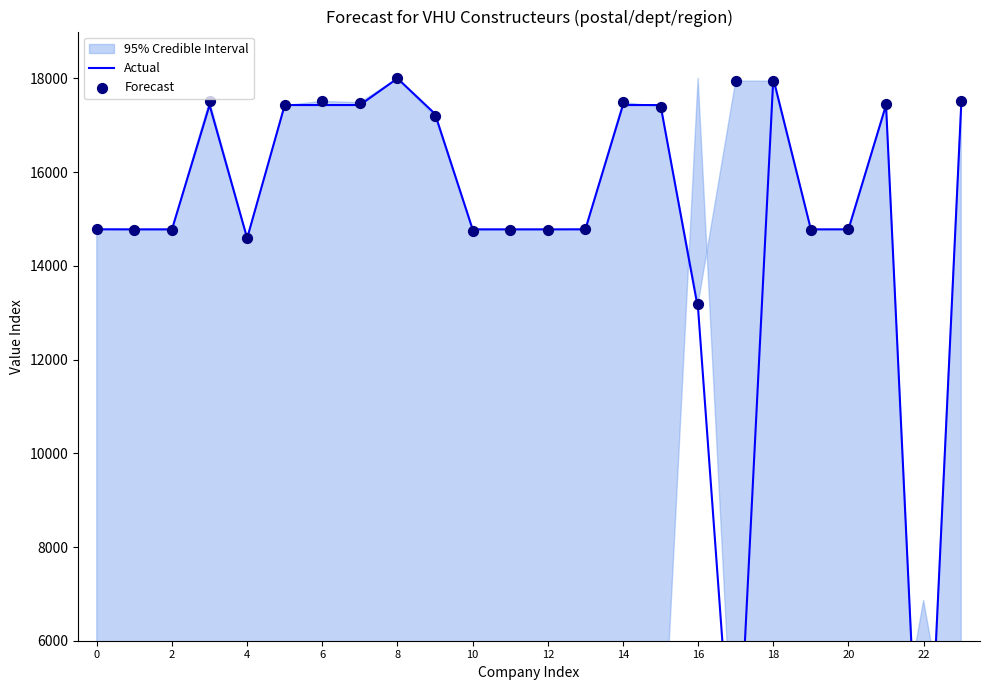

At how many categories does at least one series exceed 1562?

23